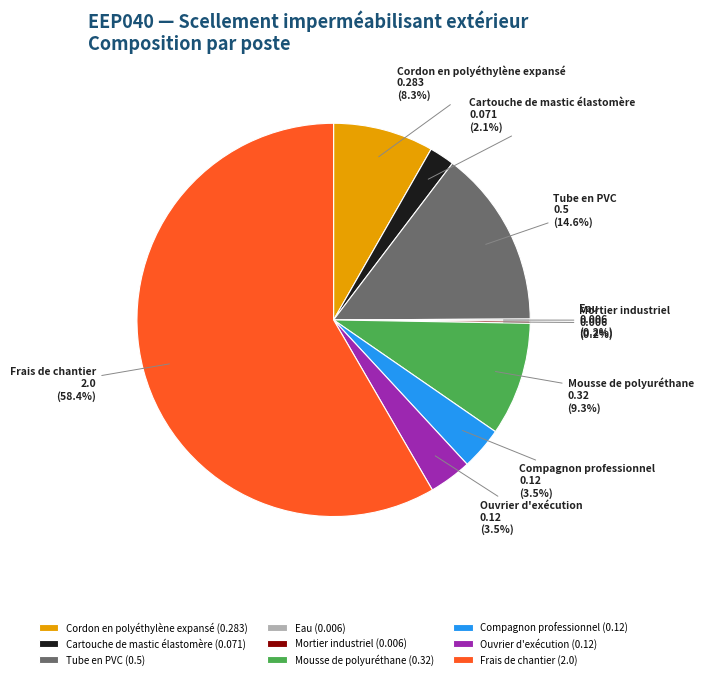

What is the total percentage of Frais de chantier and Cordon en polyéthylène expansé?

66.6%